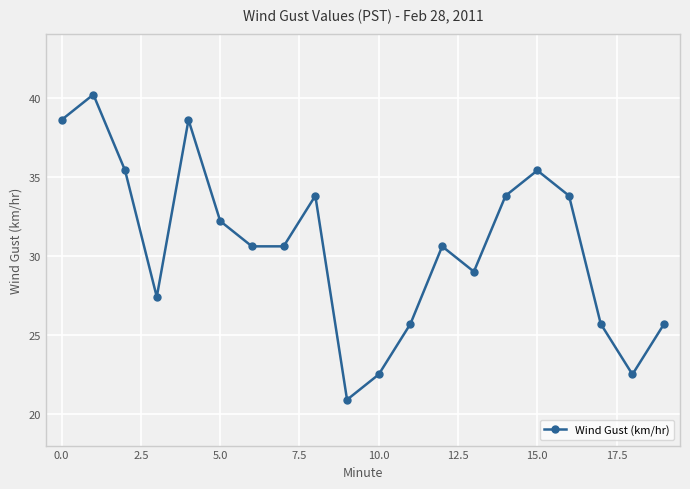

What is the difference between the maximum and second lowest values?

17.7